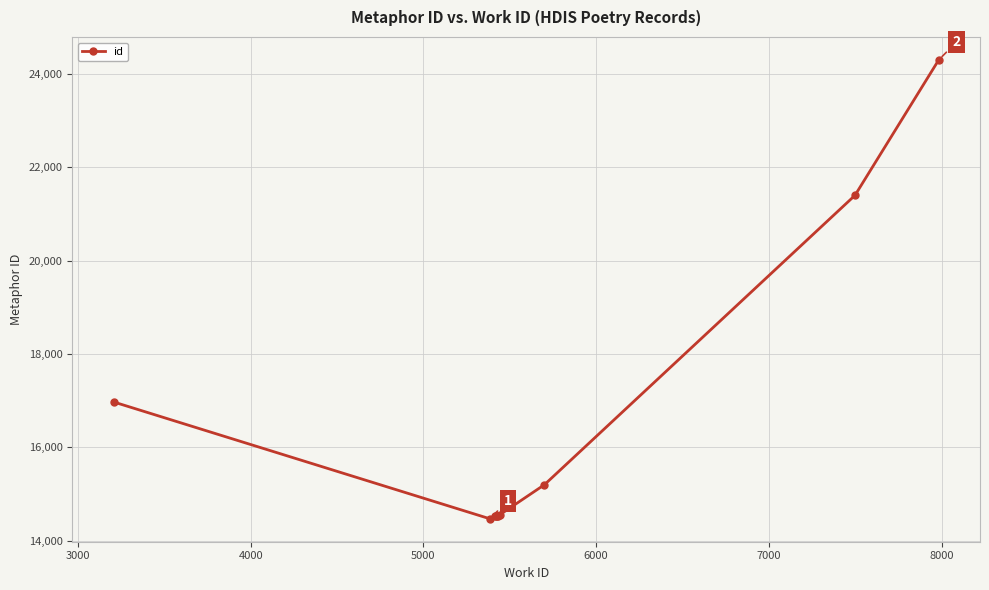

True or false: there are more than 0 points higher than both neighbors.

True